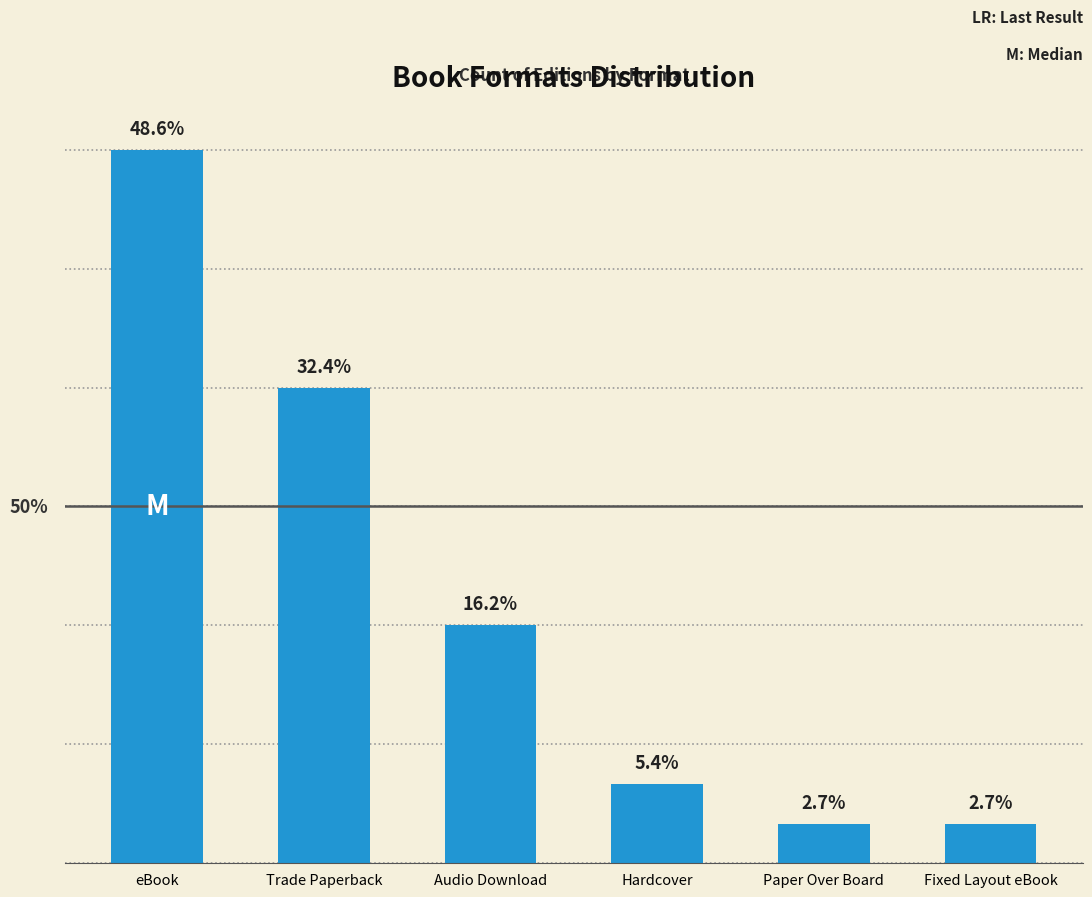

Which category has the lowest value across all series?

Paper Over Board